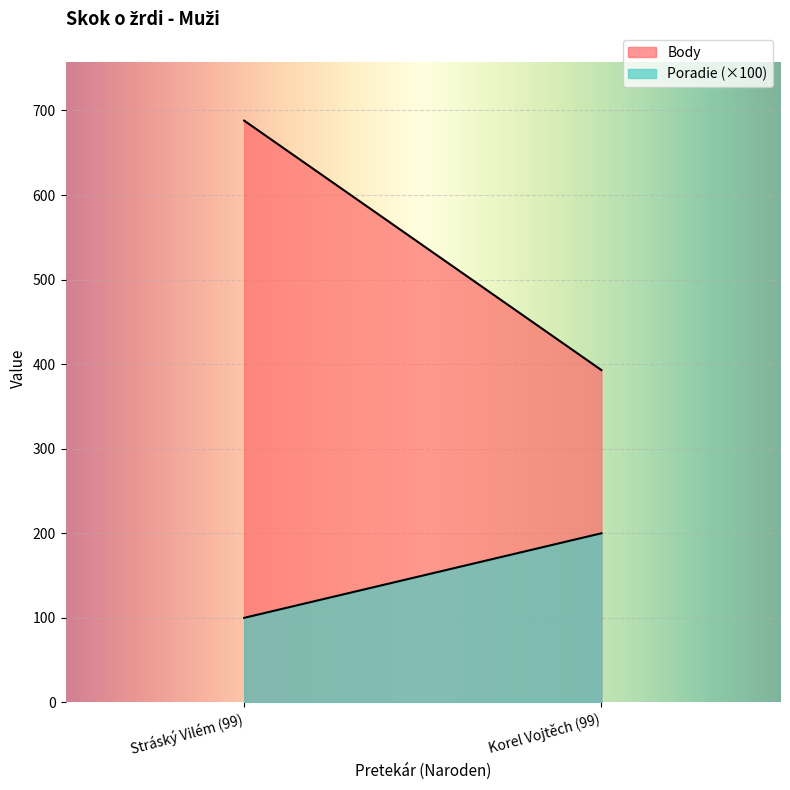

Is the value of Poradie at Stráský Vilém (99) greater than the value of Body at Korel Vojtěch (99)?

No